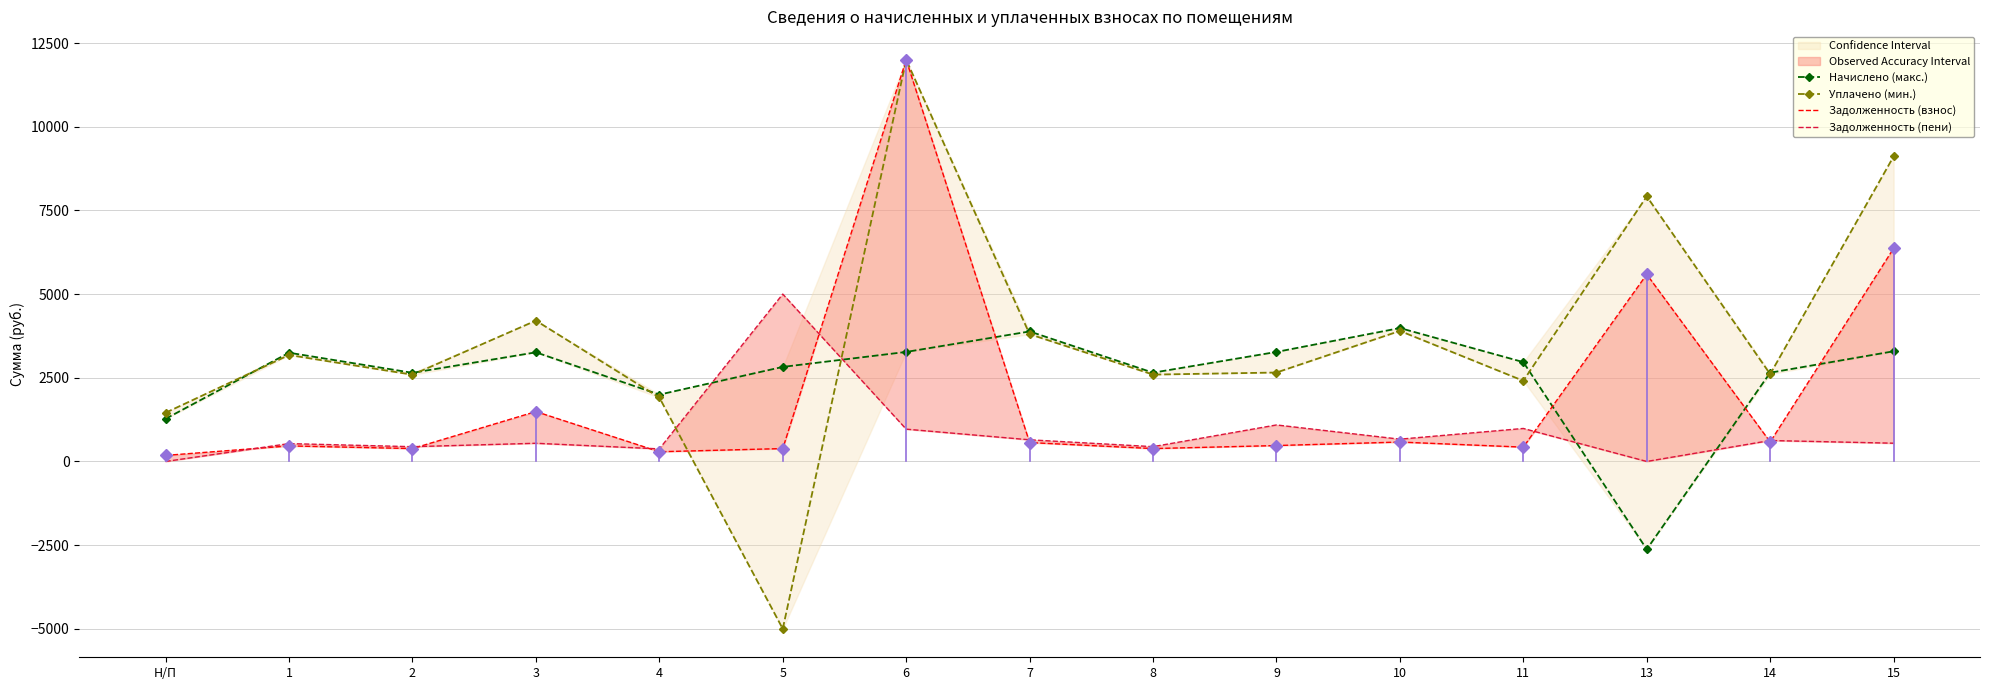

Between which two adjacent categories do Задолженность (взнос) and Начислено (макс.) first intersect?

5 and 6